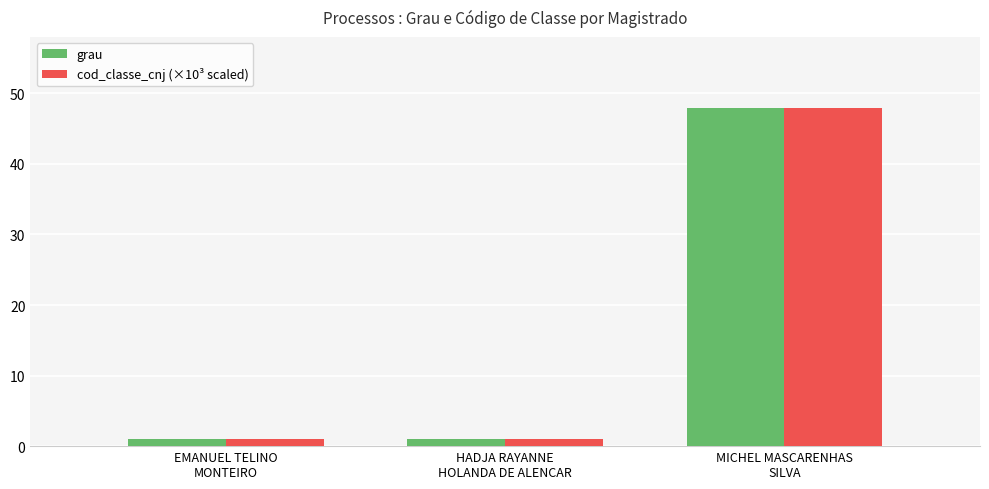

Which category has the highest value in the cod_classe_cnj (×10³ scaled) series?

MICHEL MASCARENHAS
SILVA